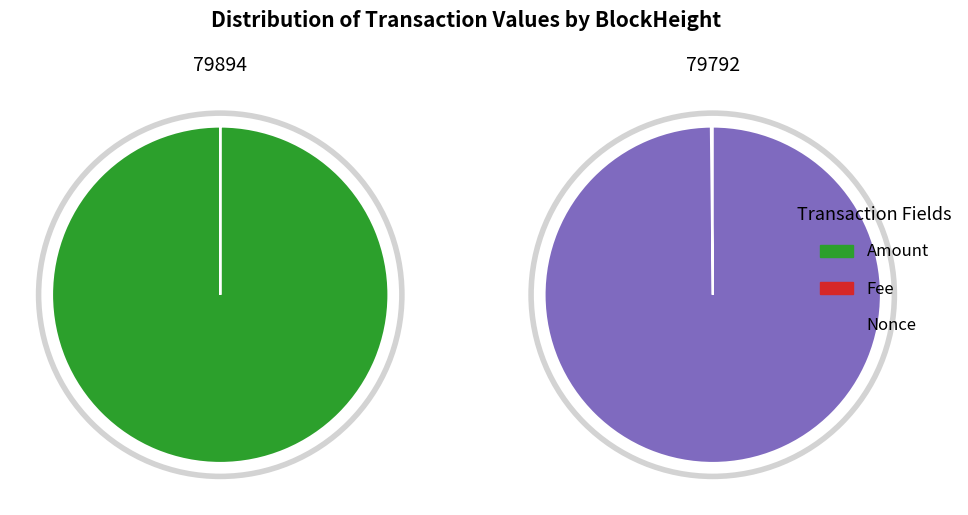

Which category has the smallest portion of the pie?

Nonce